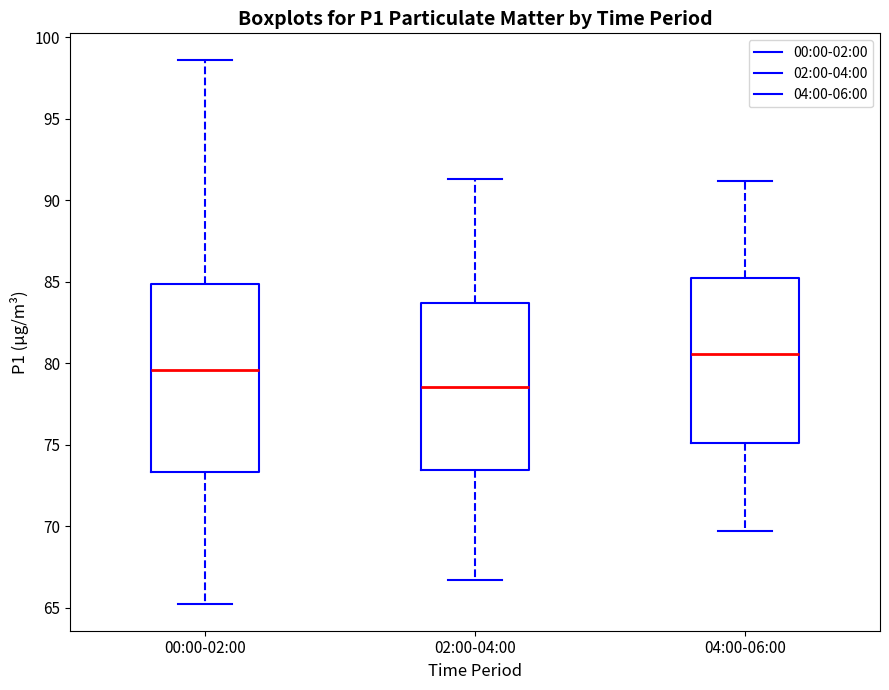

Which box is the tallest, from its lower edge to its upper edge?

00:00-02:00